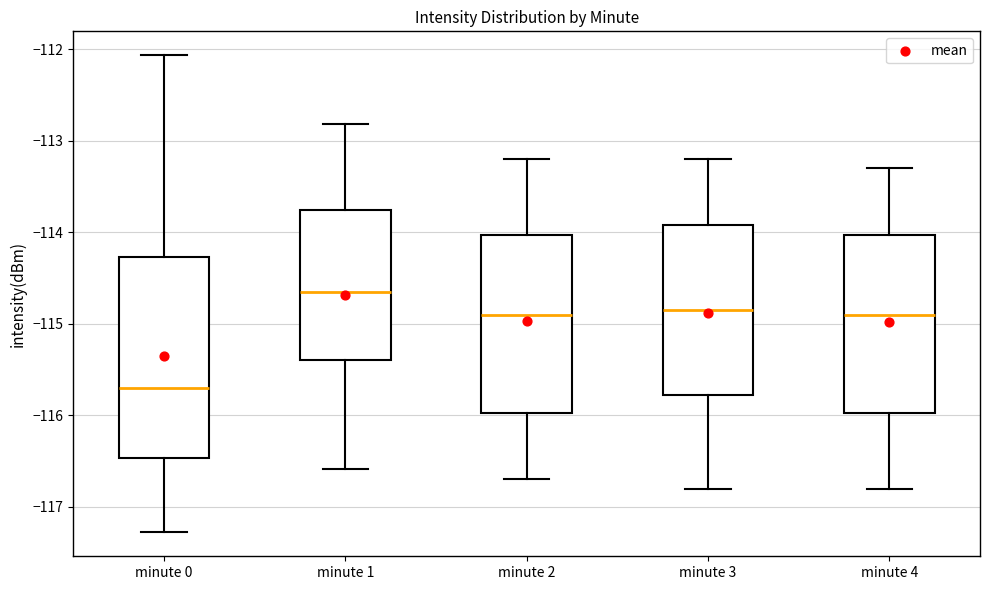

Which box's median line is the lowest?

minute 0